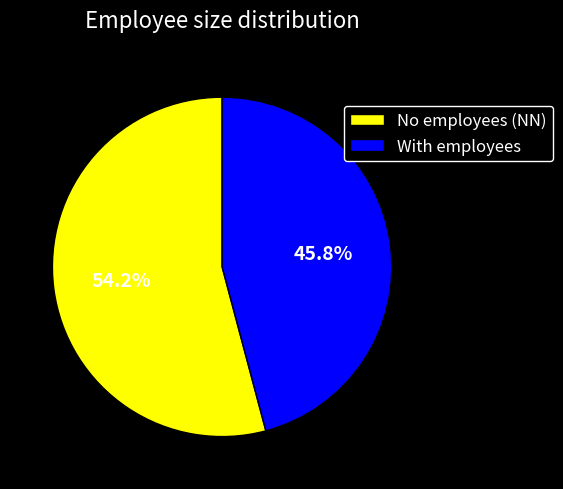

Approximately how many times larger is the value at No employees (NN) compared to With employees?

1.2